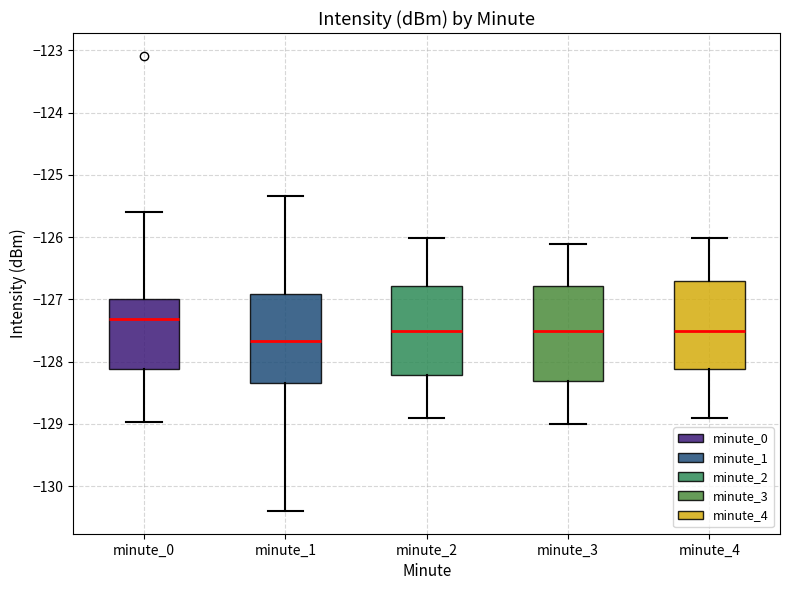

Reading left to right, transcribe this box plot: for each box, give where its median line is, the range the box spans, and where its two whiskers end, as read against the y-axis. The values are not printed on the chart, so give them approximately, as read against the axis.

minute_0: median -127.3, box -128.1 to -127.0, whiskers -129.0 to -125.6
minute_1: median -127.7, box -128.3 to -126.9, whiskers -130.4 to -125.3
minute_2: median -127.5, box -128.2 to -126.8, whiskers -128.9 to -126.0
minute_3: median -127.5, box -128.3 to -126.8, whiskers -129.0 to -126.1
minute_4: median -127.5, box -128.1 to -126.7, whiskers -128.9 to -126.0